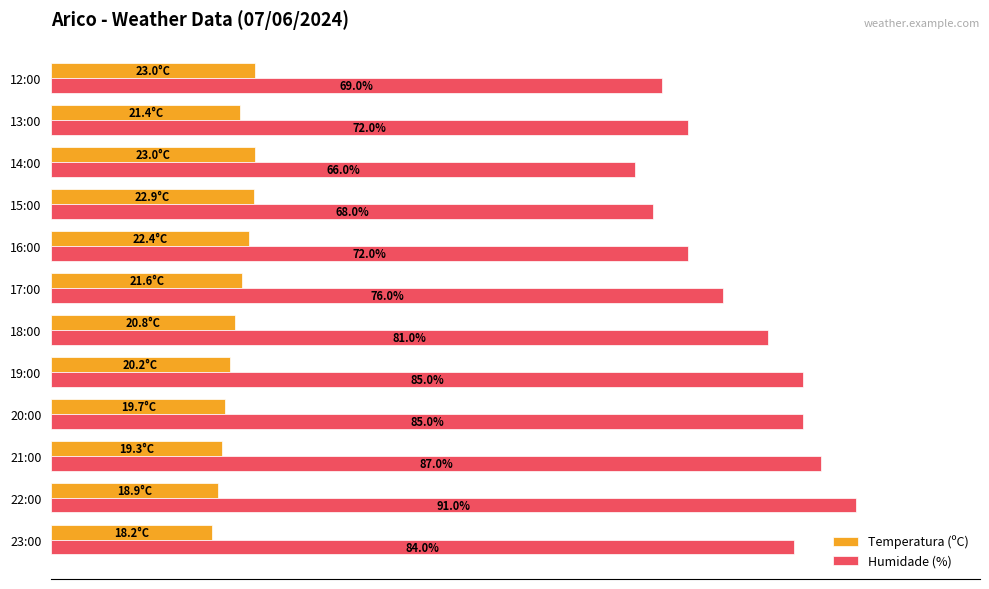

Where is Temperatura (ºC) nearest to the value 20?

19:00